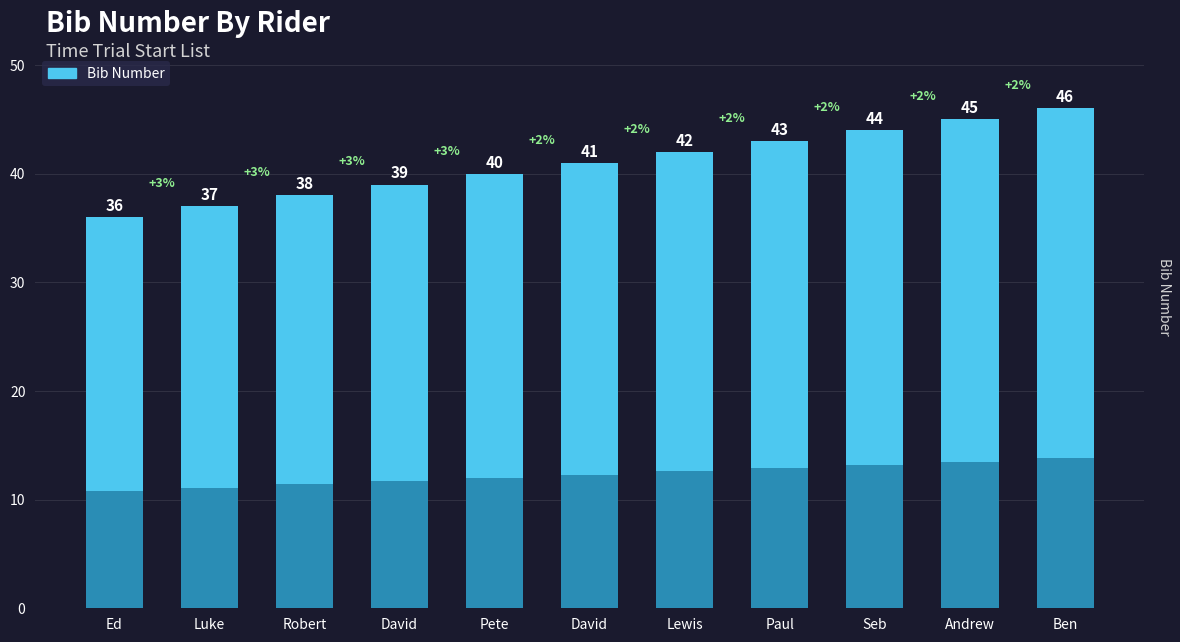

How many values are between 38 and 44?

7